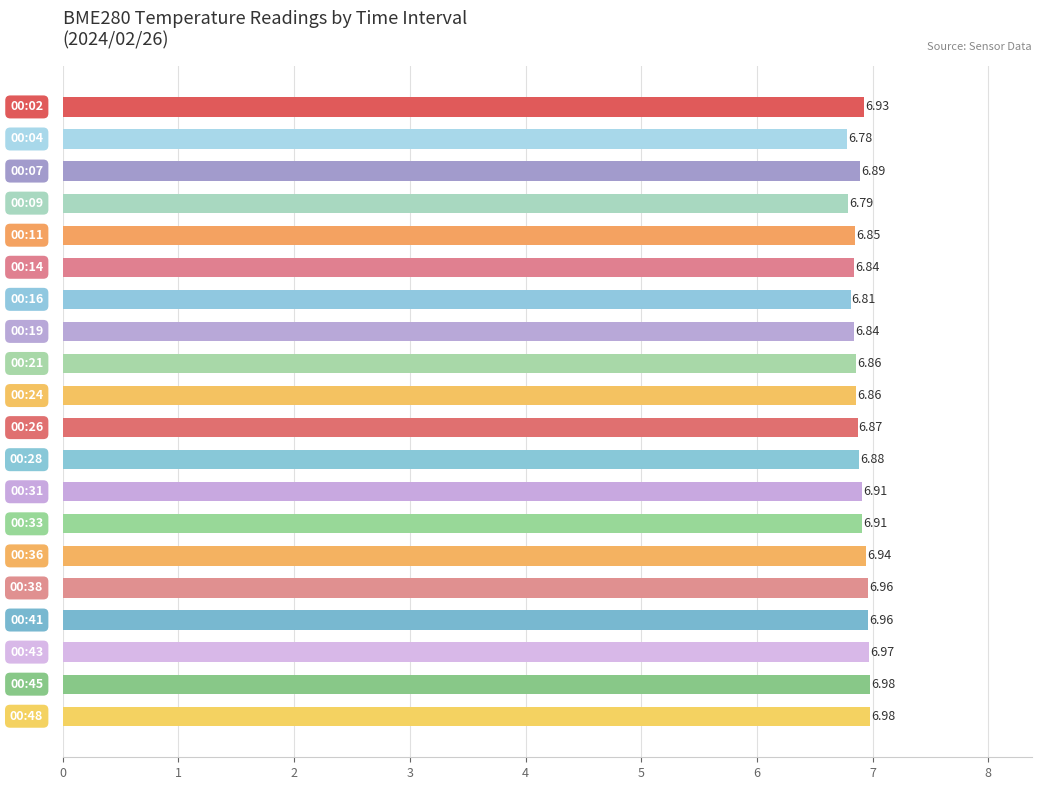

How many bars are there in total?

20